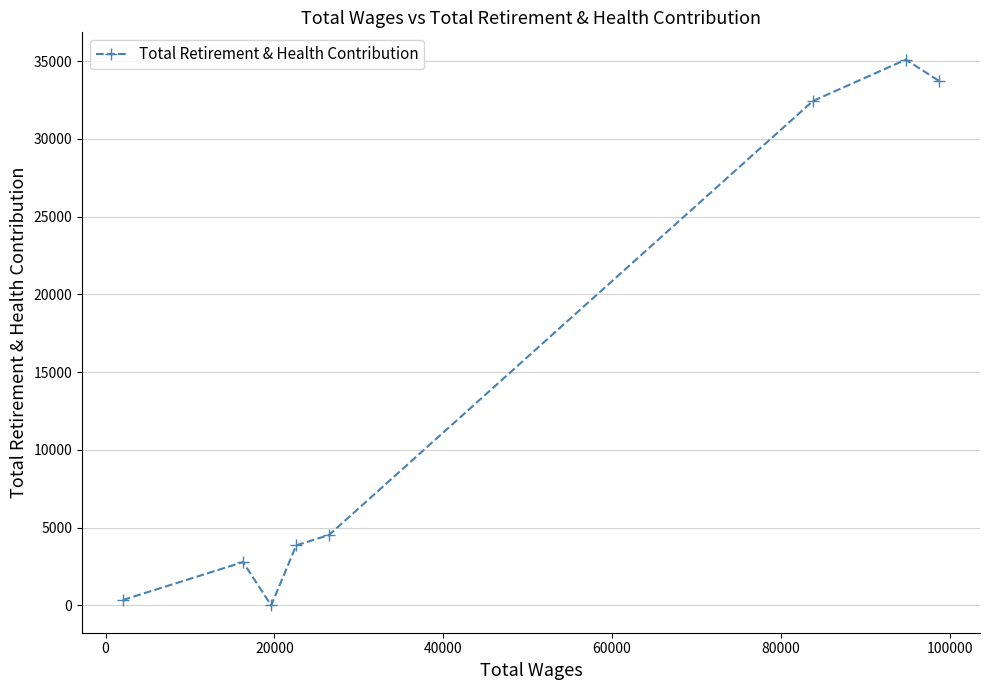

What is the difference between the maximum and minimum values?

35094